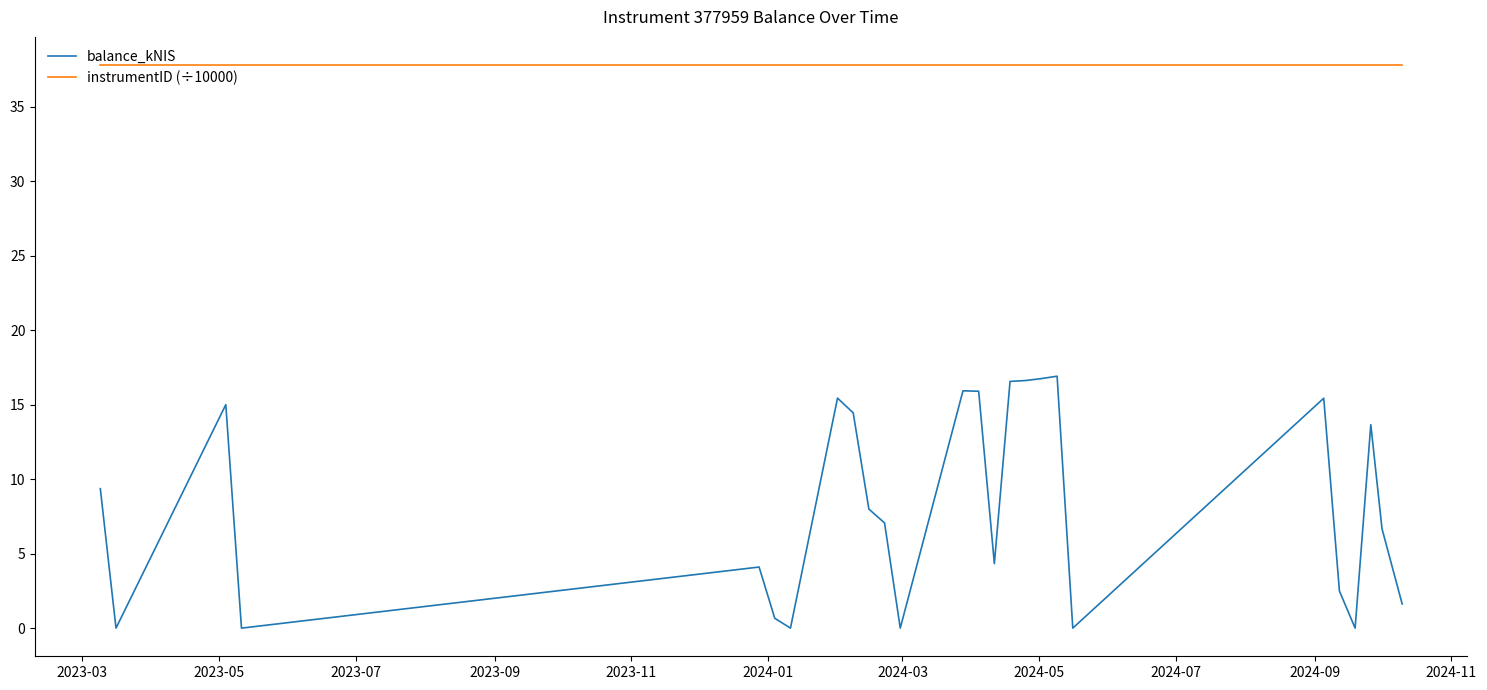

Which series has the largest total across all categories?

instrumentID (÷10000)